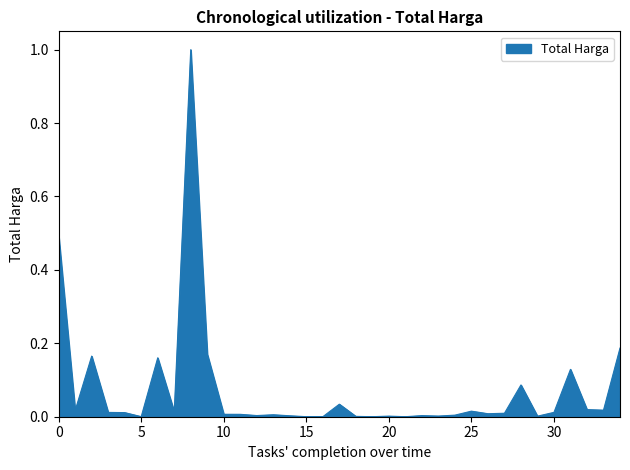

What is the maximum value shown in the chart?

1.0